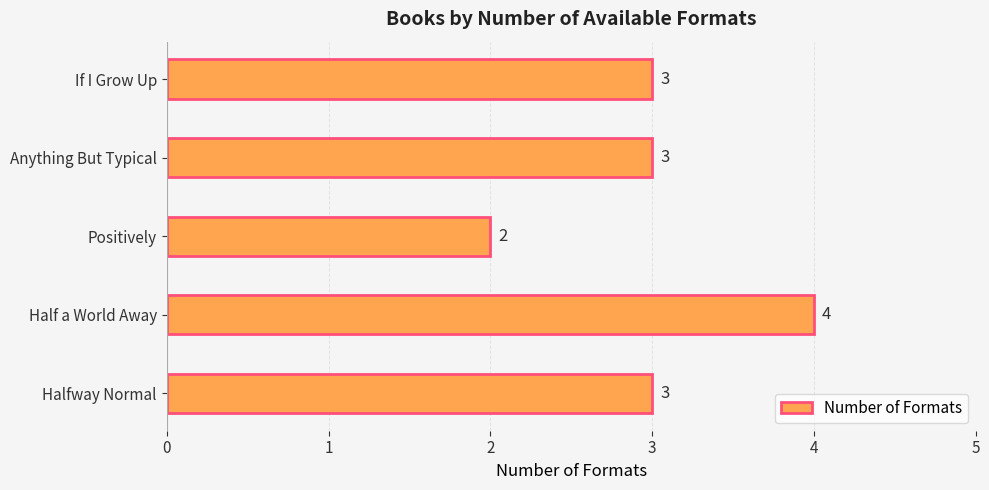

How many categories are shown in the chart?

5